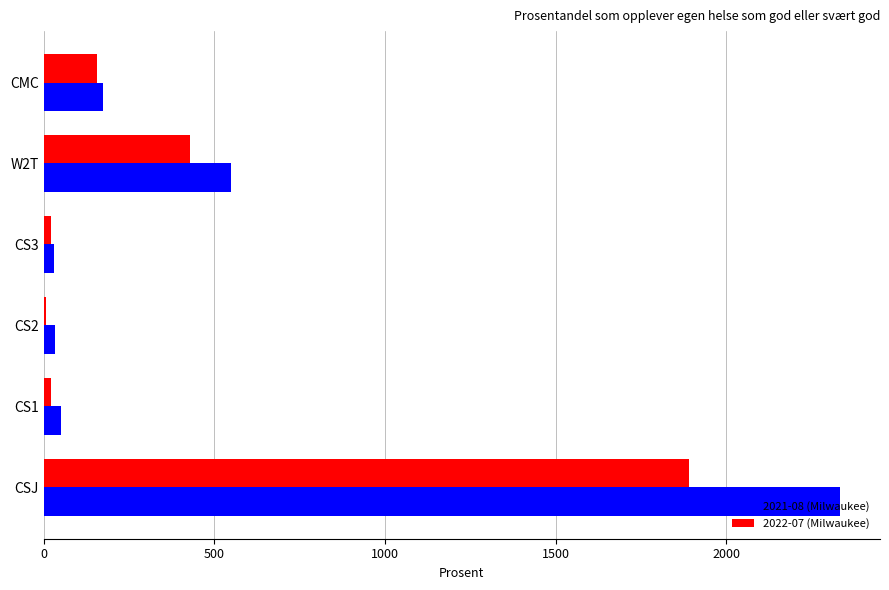

Is it true that 2021-08 (Milwaukee) equals 289 at CMC?

False